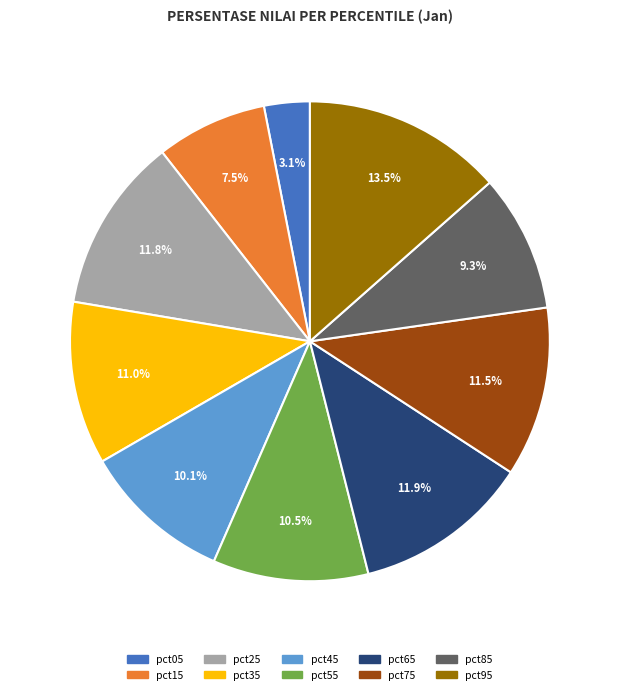

Between pct35 and pct45, which is larger?

pct35